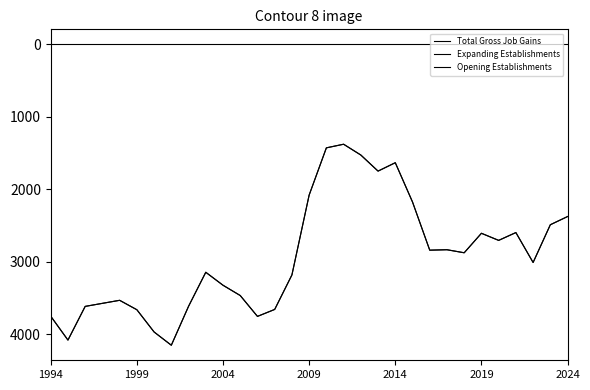

True or false: Expanding Establishments and Opening Establishments cross at least once.

False